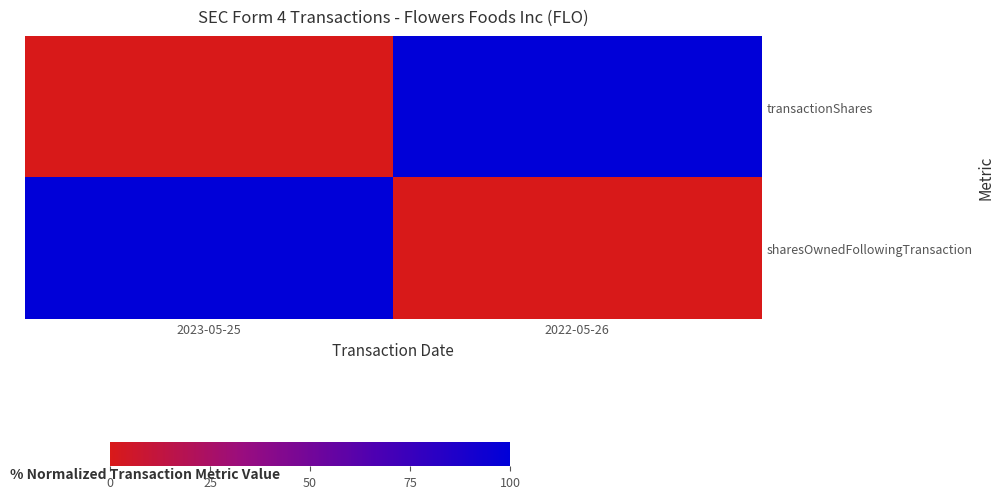

Reading left to right, list all the values displayed in this chart.

transactionShares: 2023-05-25=0	2022-05-26=100
sharesOwnedFollowingTransaction: 2023-05-25=100	2022-05-26=0